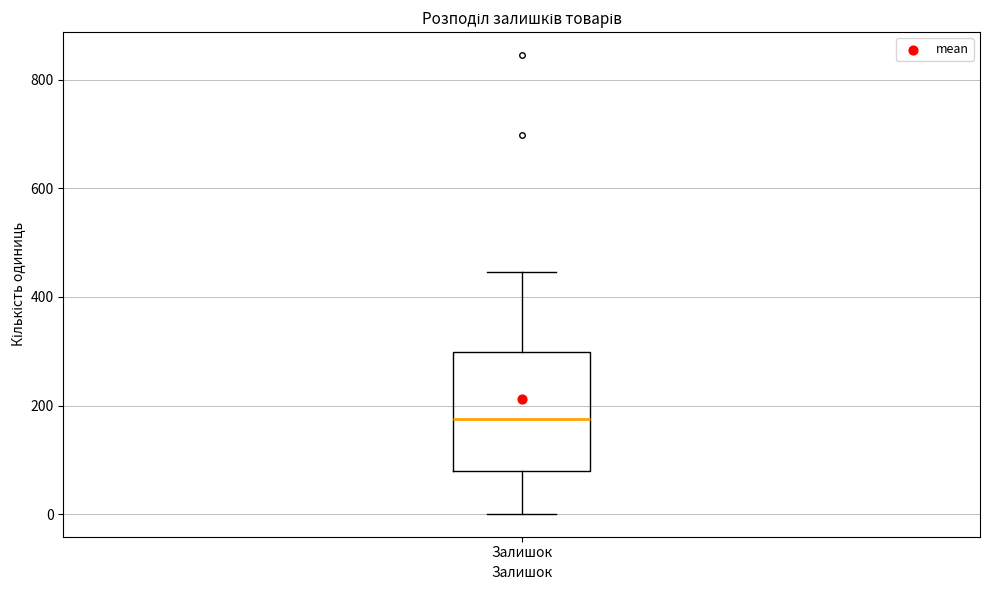

Read this box plot against the y-axis: the position of the median line, the range covered by the box, and the ends of both whiskers. The values are not printed on the chart, so give them approximately, as read against the axis.

median 180, box 80 to 300, whiskers 0 to 440